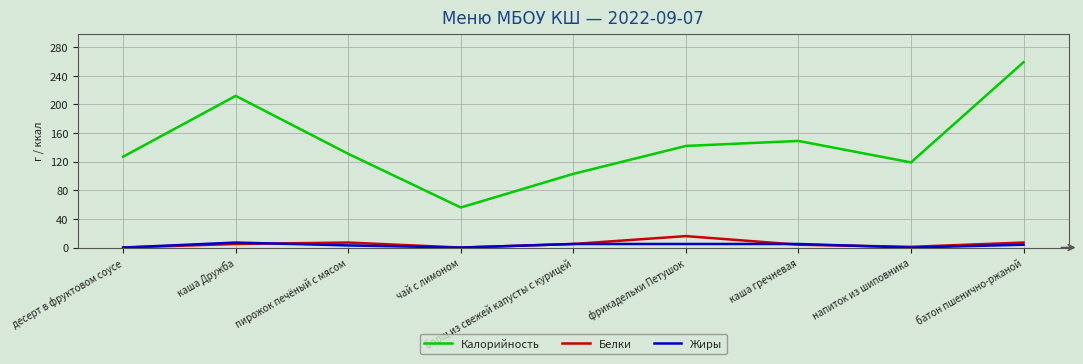

The value of Калорийность at каша гречневая is 149. True or false?

True